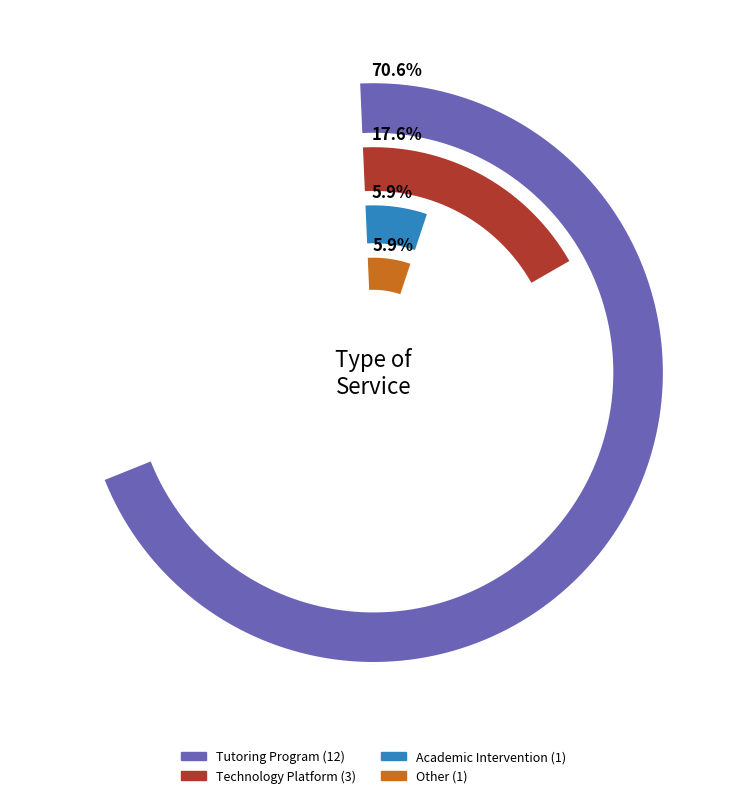

What is the ratio of the value at Academic Intervention to the value at Tutoring Program?

0.1